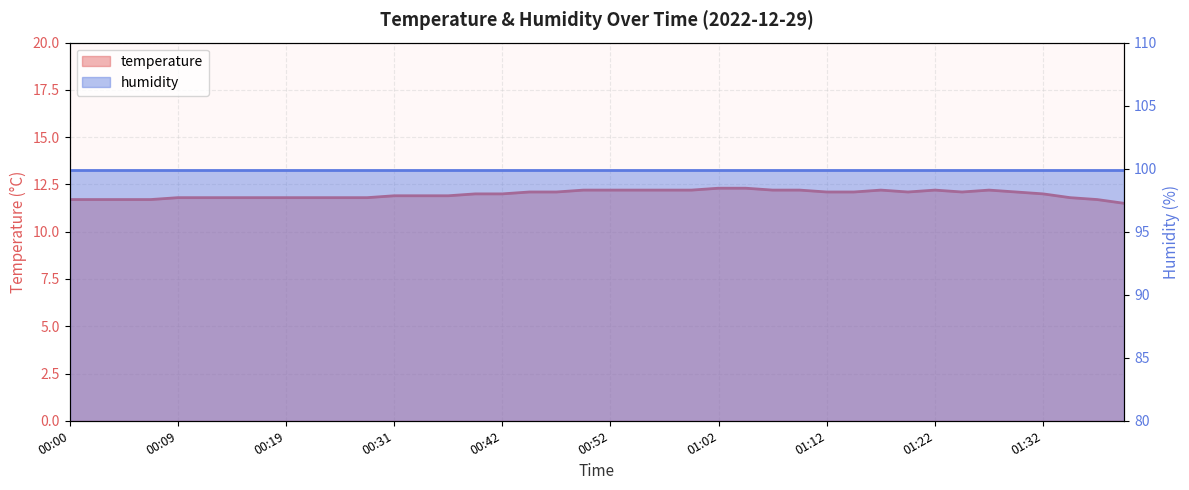

The value at 00:44 is 12.1. True or false?

True